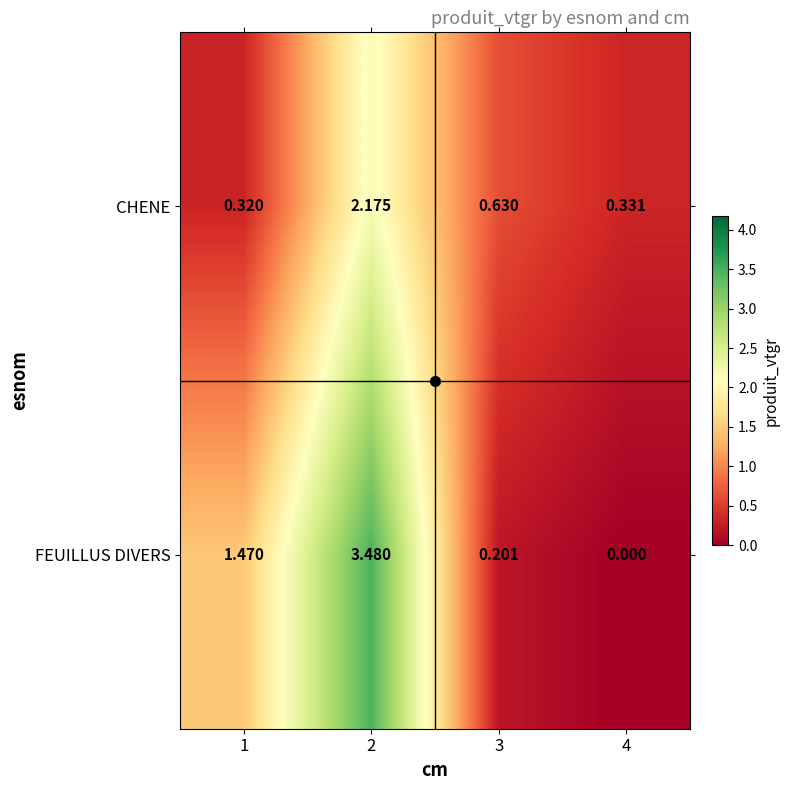

Rank the series at 2 from highest to lowest value.

FEUILLUS DIVERS, CHENE